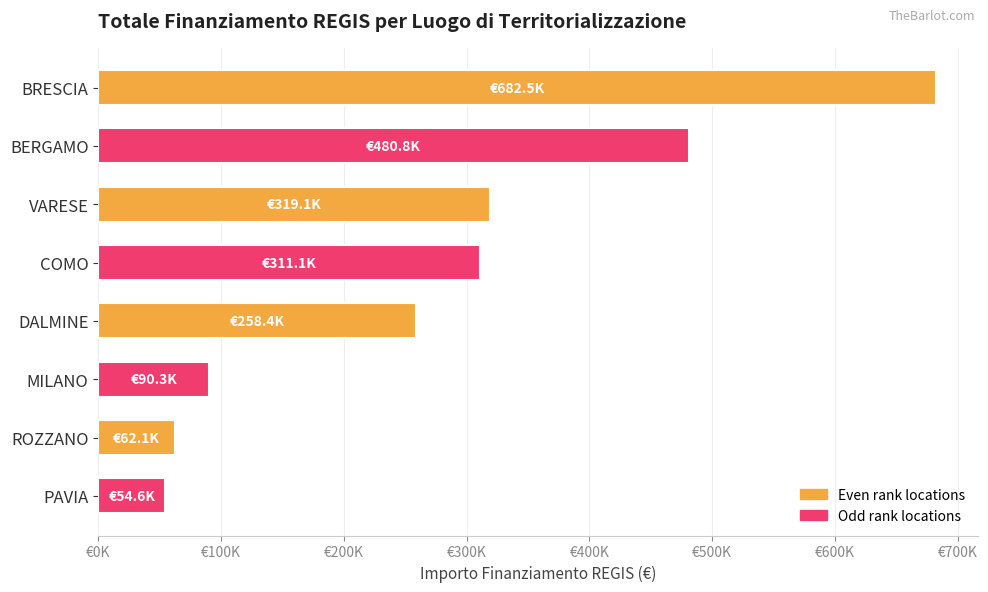

Are the bars horizontal?

Yes